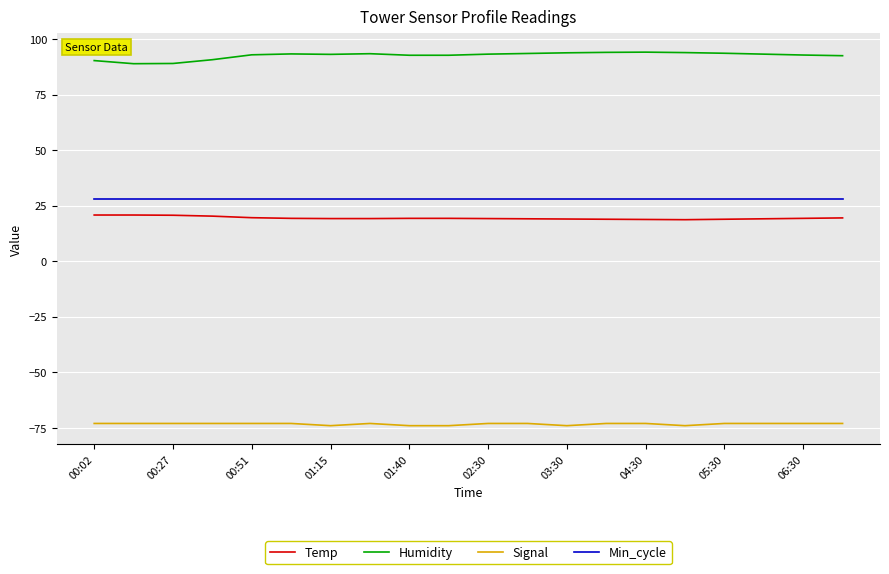

What is the lowest value of the Min_cycle series?

28.0